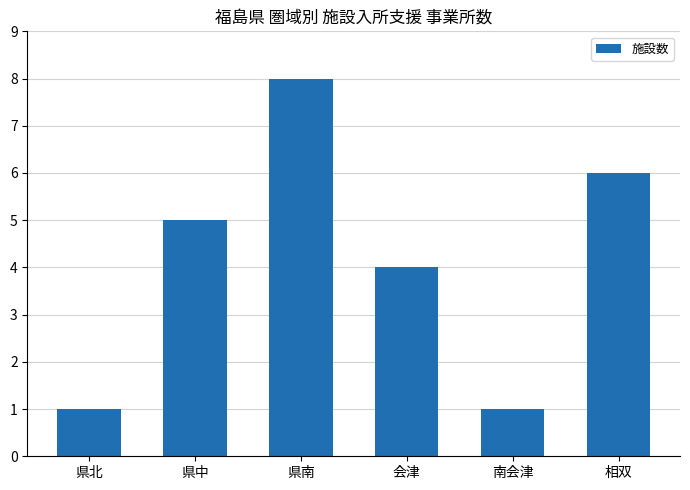

Read the value at 相双.

6